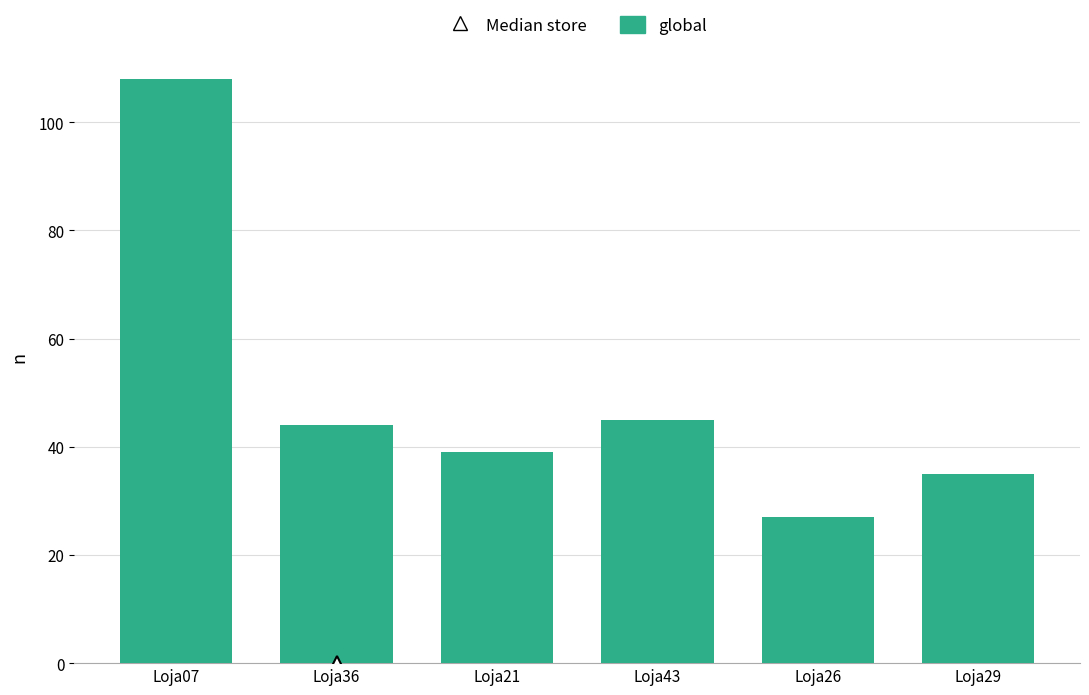

What is the label of the 5th bar from the left?

Loja26